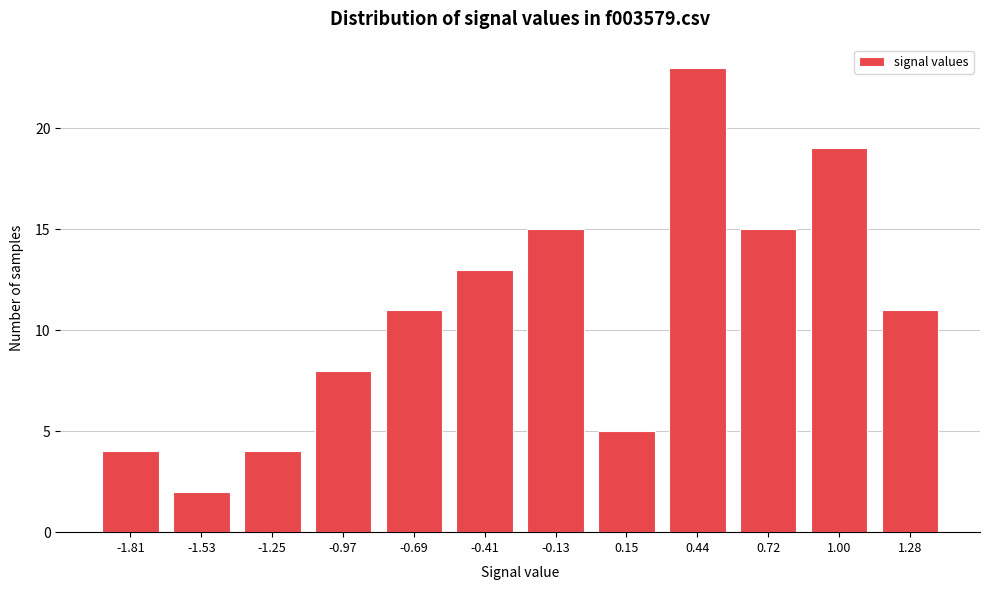

Reading left to right, list all the values displayed in this chart.

-1.81=4	-1.53=2	-1.25=4	-0.97=8	-0.69=11	-0.41=13	-0.13=15	0.15=5	0.44=23	0.72=15	1.00=19	1.28=11